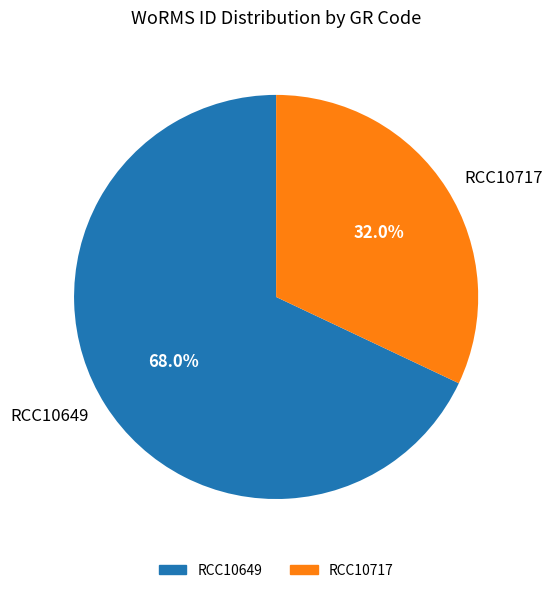

Which category accounts for the majority?

RCC10649